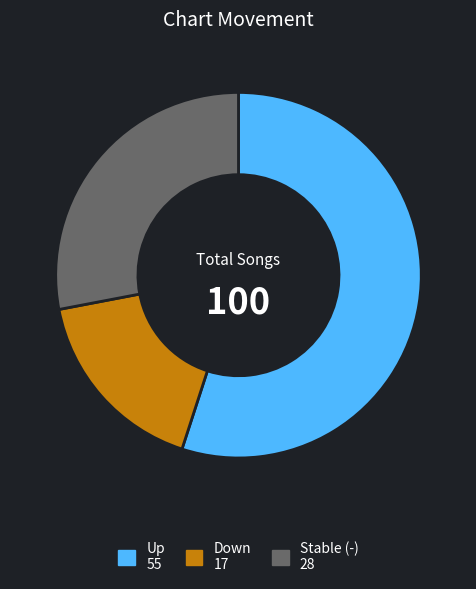

Does any single category account for the majority?

Yes